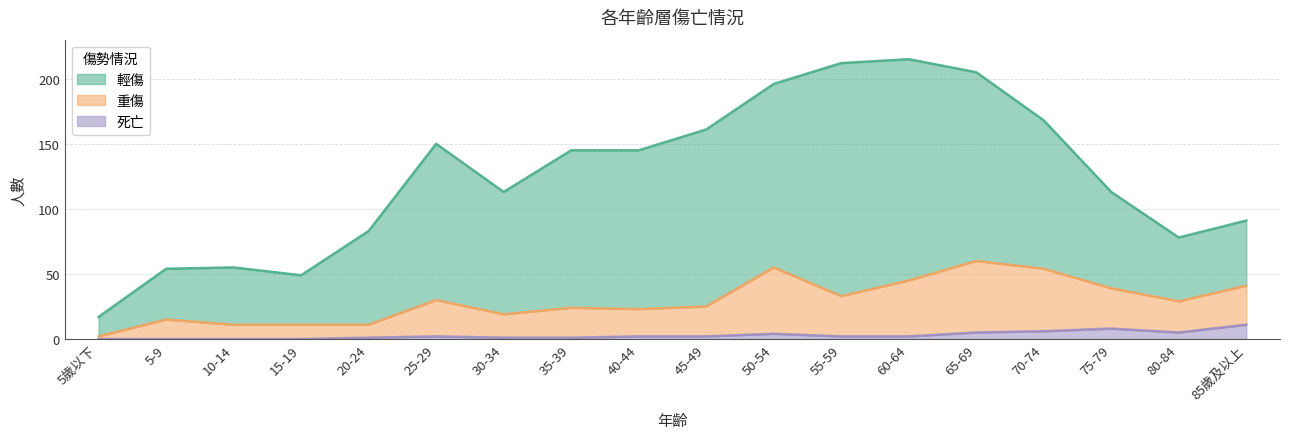

True or false: 重傷 has more than 1 points higher than both neighbors.

True